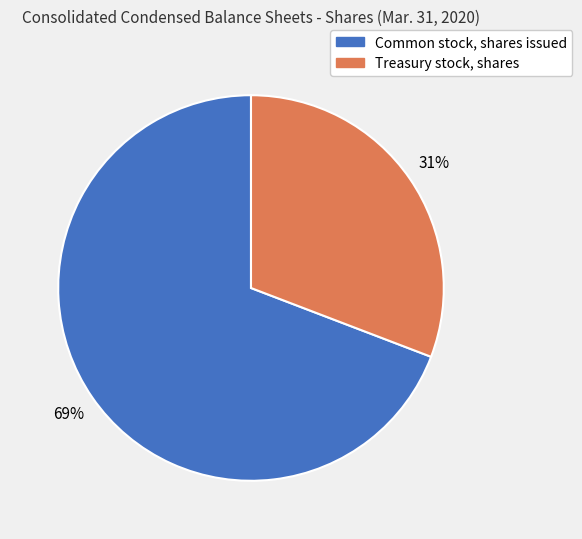

How many slices are in this pie chart?

2